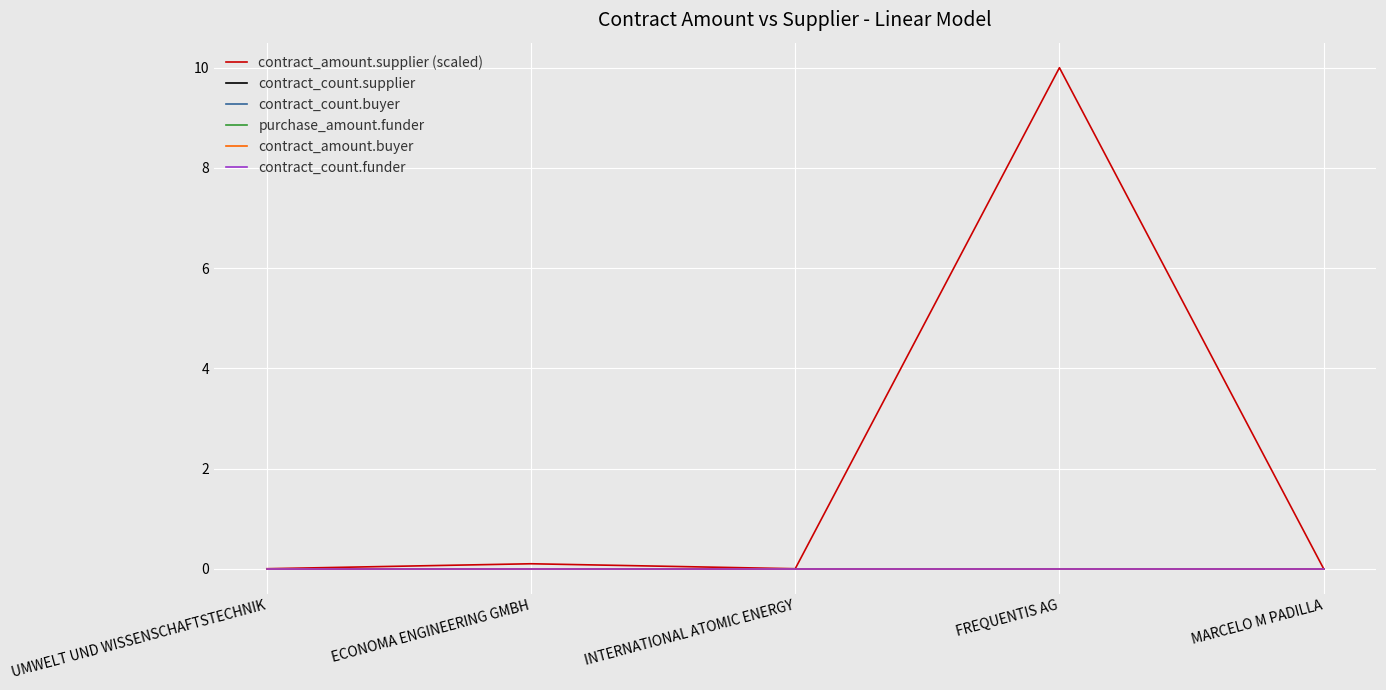

Reading left to right, transcribe all the data shown in this chart.

contract_amount.supplier (scaled): 0.0	0.1	0.0	10.0	0.0
contract_count.supplier: 0.0	0.0	0.0	0.0	0.0
contract_count.buyer: 0.0	0.0	0.0	0.0	0.0
purchase_amount.funder: 0.0	0.0	0.0	0.0	0.0
contract_amount.buyer: 0.0	0.0	0.0	0.0	0.0
contract_count.funder: 0.0	0.0	0.0	0.0	0.0